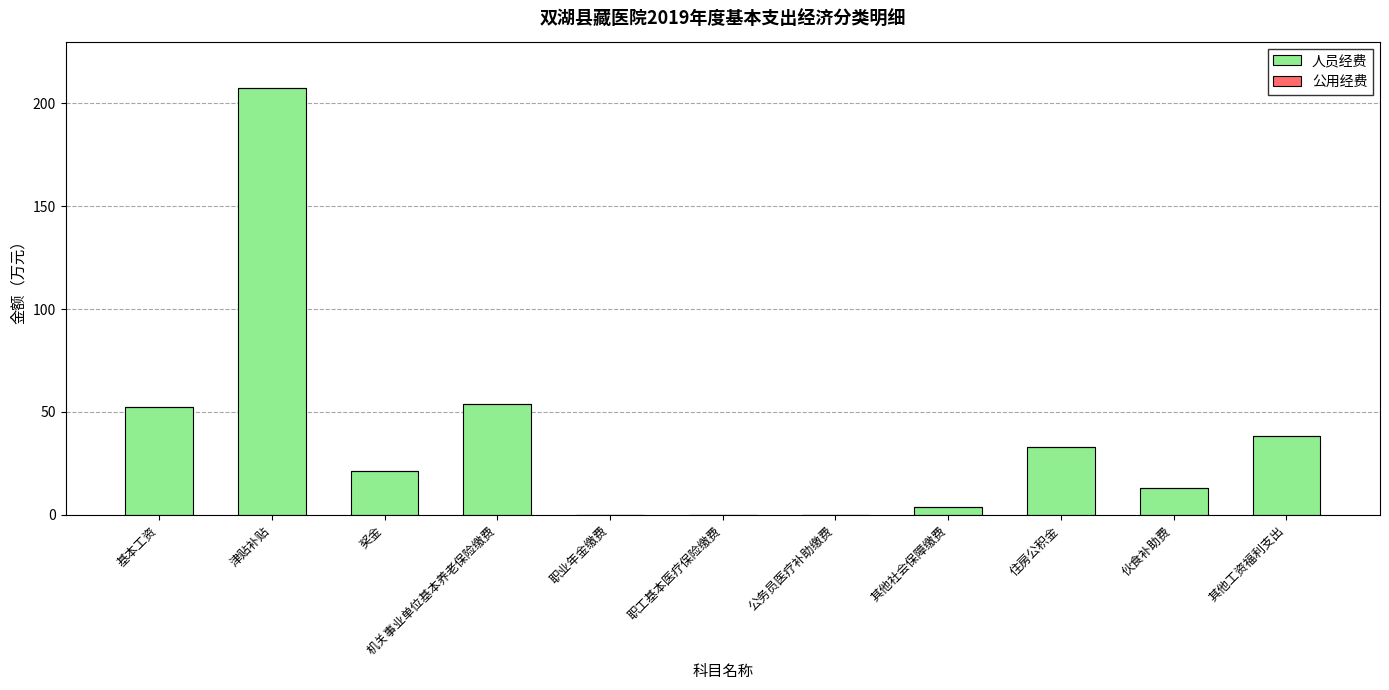

What value does the data have at 基本工资?

52.2